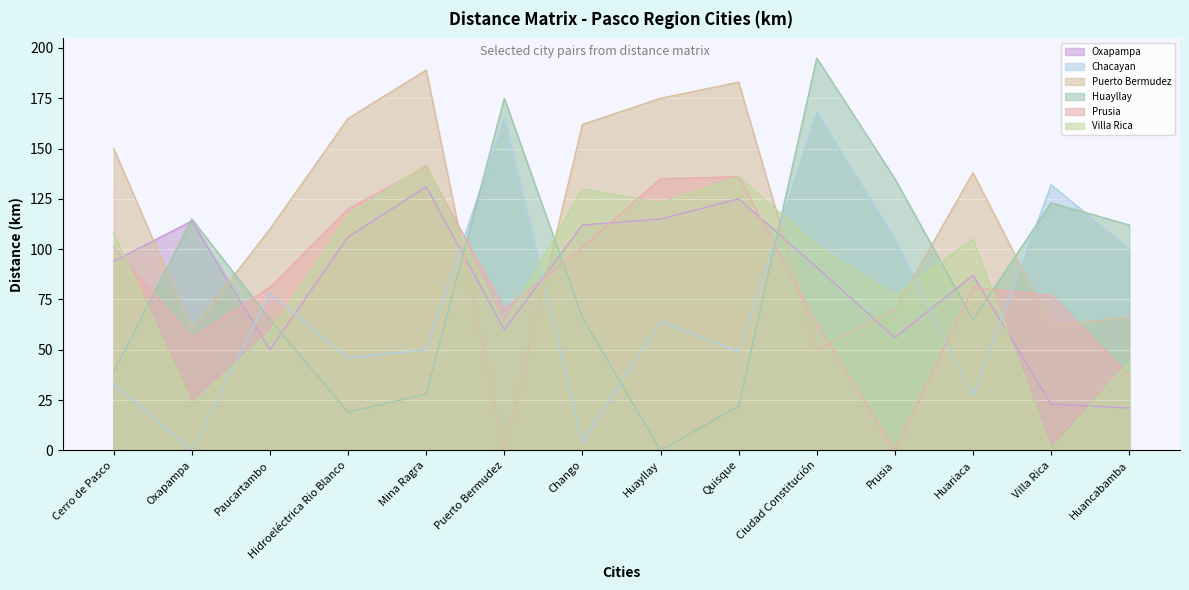

Reading left to right, transcribe all the data shown in this chart.

Oxapampa: 94	114	50	106	131	60	112	115	125	91	56	87	23	21
Chacayan: 33	0	78	46	50	165	4	64	49	168	105	27	132	100
Puerto Bermudez: 150	60	110	165	189	0	162	175	183	50	70	138	62	66
Huayllay: 39	115	65	19	28	175	66	0	22	195	135	65	123	112
Prusia: 101	56	81	120	141	70	101	135	136	63	0	81	77	37
Villa Rica: 108	23	59	117	142	62	130	123	136	102	77	105	0	44